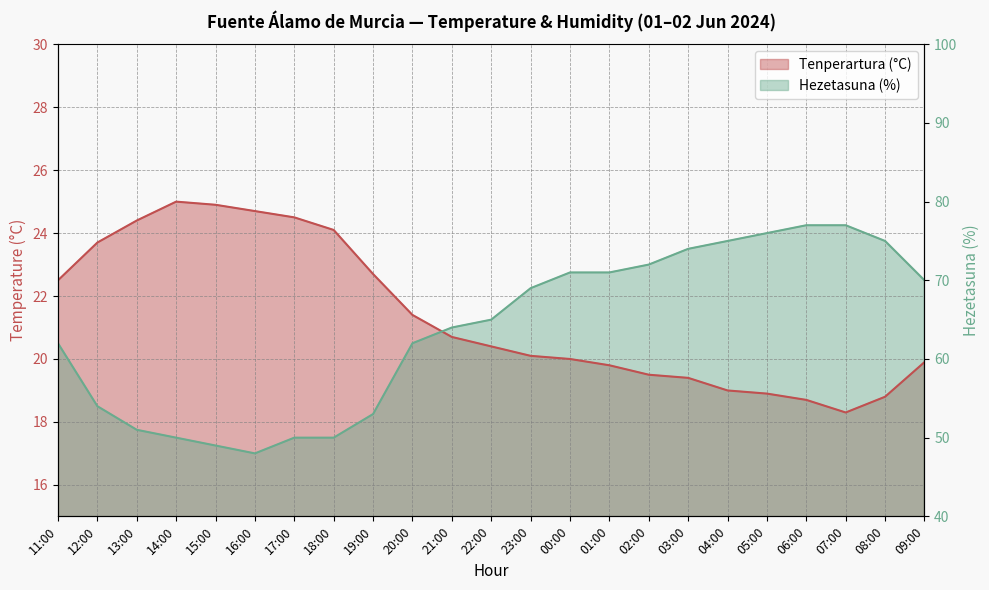

After their last crossing, which series has the higher values: Tenperartura (°C) or Hezetasuna (%)?

Hezetasuna (%)